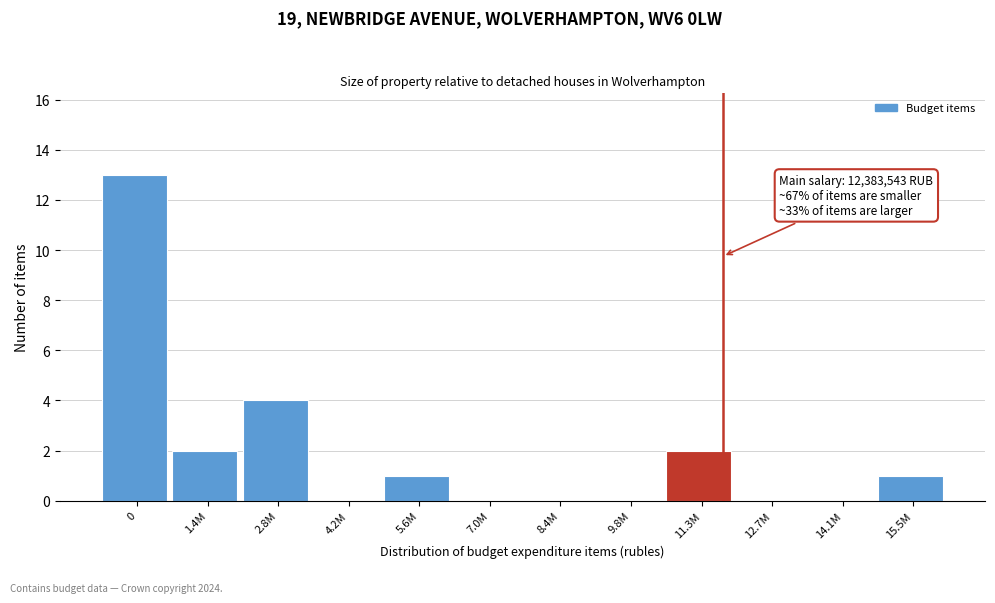

Reading right to left, what are all the values shown in this chart?

15.5M=1	14.1M=0	12.7M=0	11.3M=2	9.8M=0	8.4M=0	7.0M=0	5.6M=1	4.2M=0	2.8M=4	1.4M=2	0=13